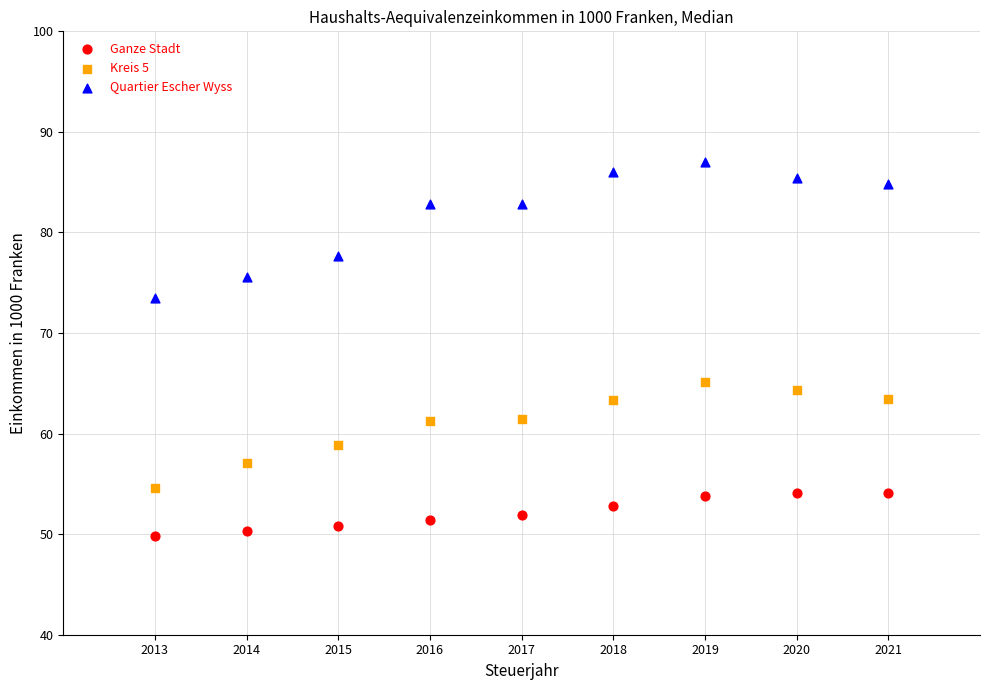

What is the X range (max minus min) for the scatter plot?

8.0